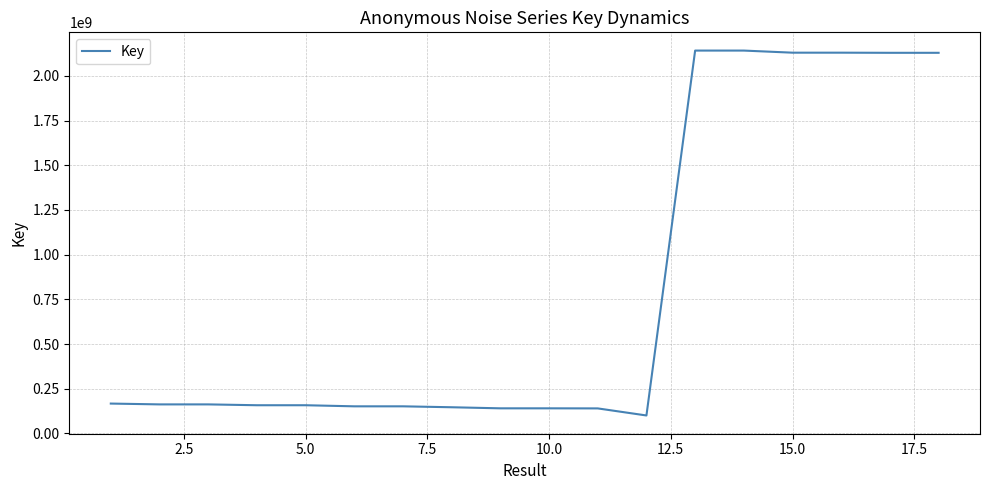

What is the difference between the maximum and minimum values?

2040719269